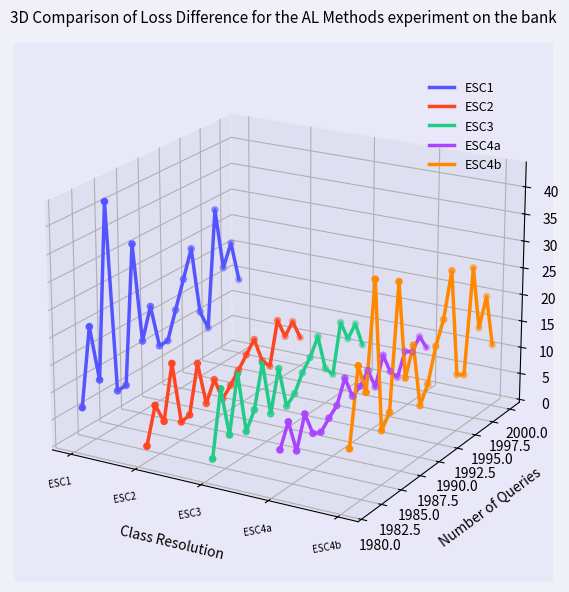

Which series reaches the maximum Y coordinate?

ESC1